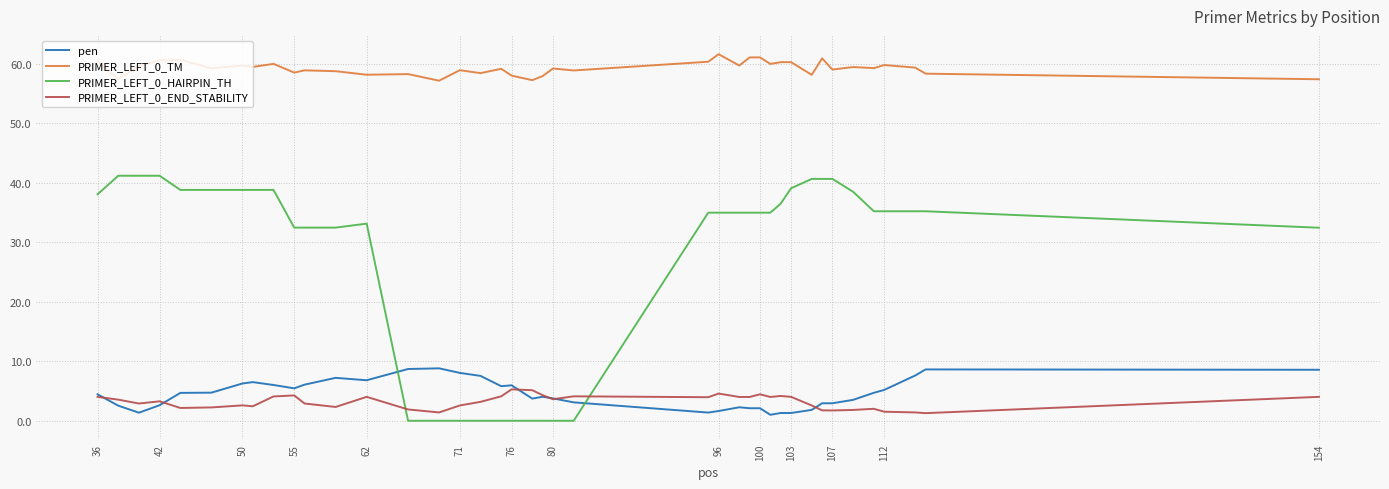

What is the average value of the PRIMER_LEFT_0_TM series?

59.3